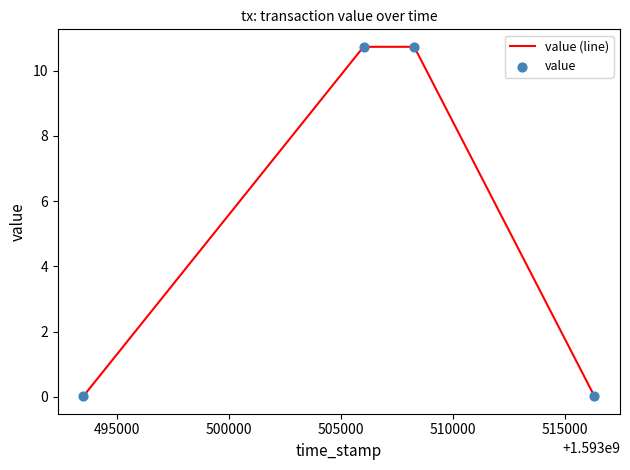

True or false: there are more than 1 points higher than both neighbors.

False